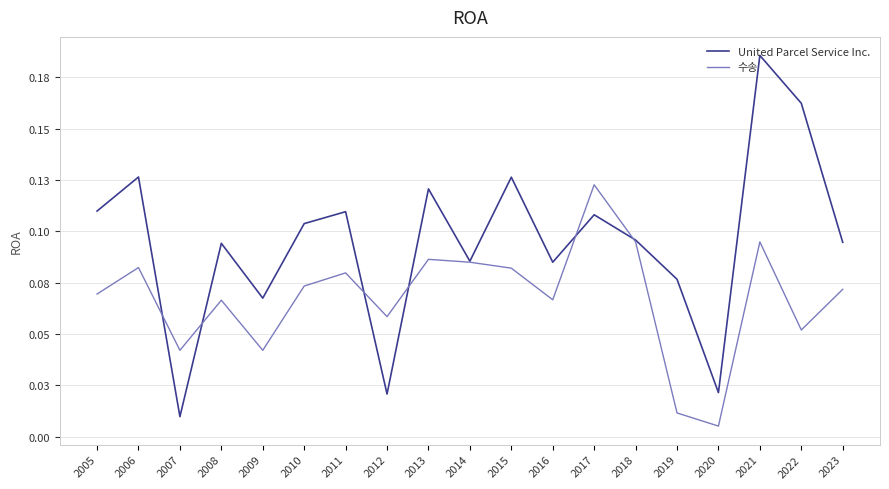

What is the value of the 수송 point at the 12th from the left?

0.1